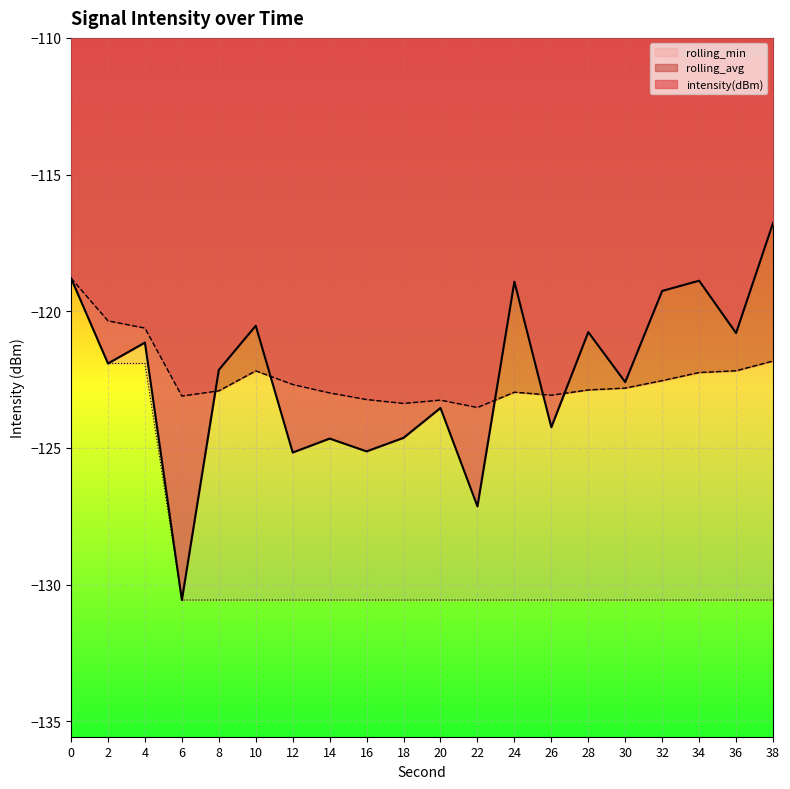

Which series has the widest spread of values?

intensity(dBm)